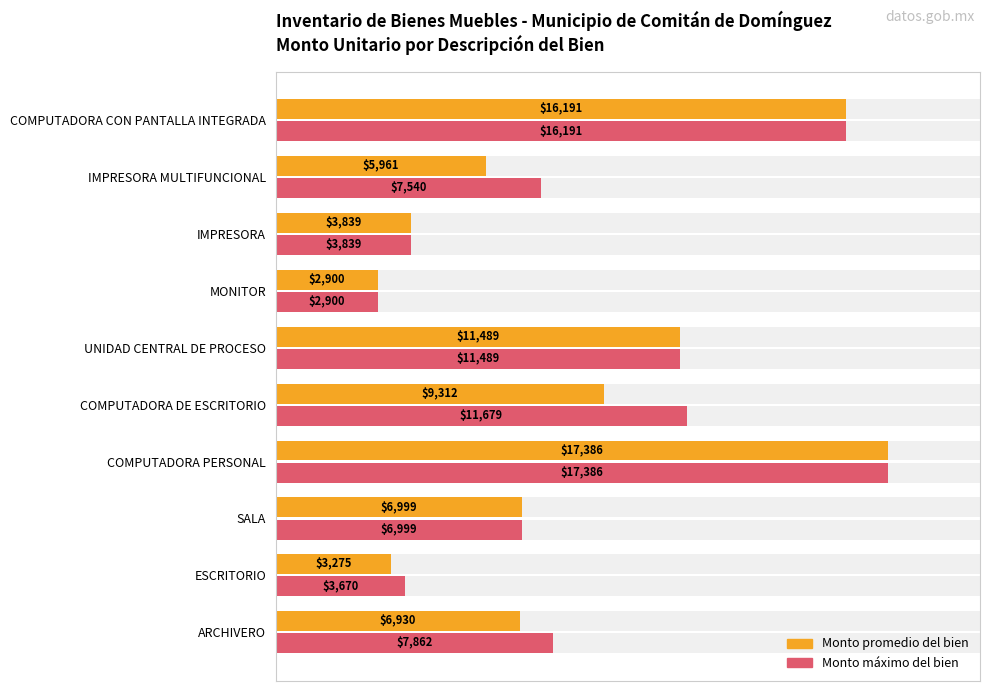

Which series has the largest total across all categories?

Monto máximo del bien